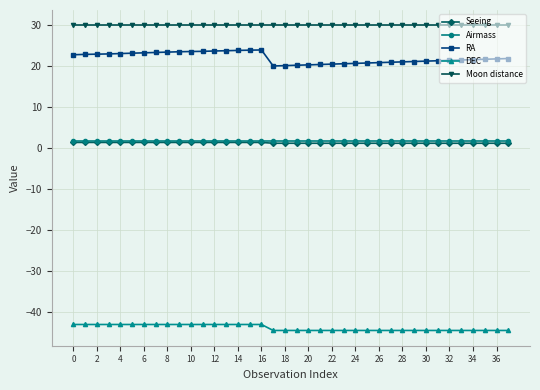

Which series has the largest total across all categories?

Moon distance